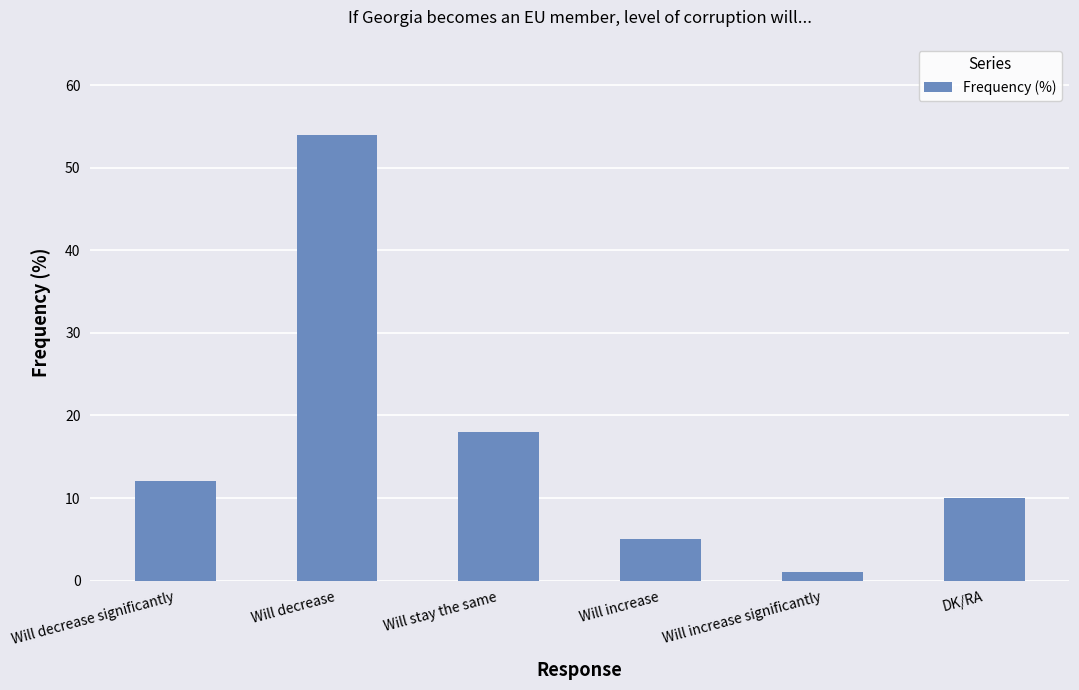

Is it true that the value at Will increase is 5?

True